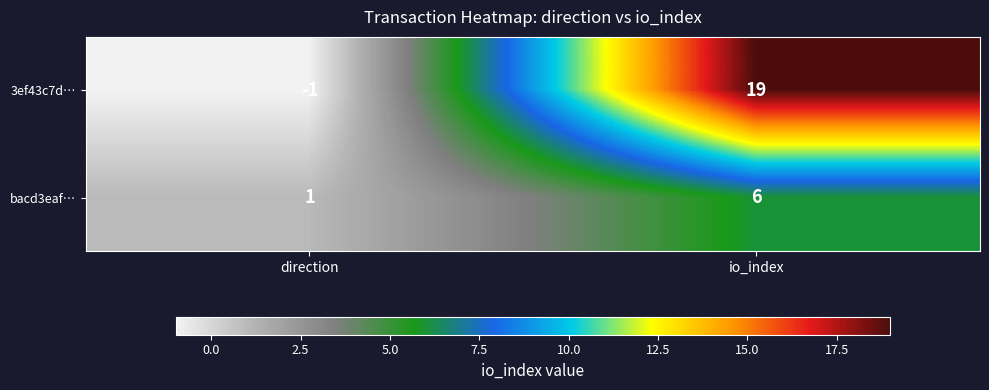

Rank the series by their maximum value, from highest to lowest.

3ef43c7d…, bacd3eaf…